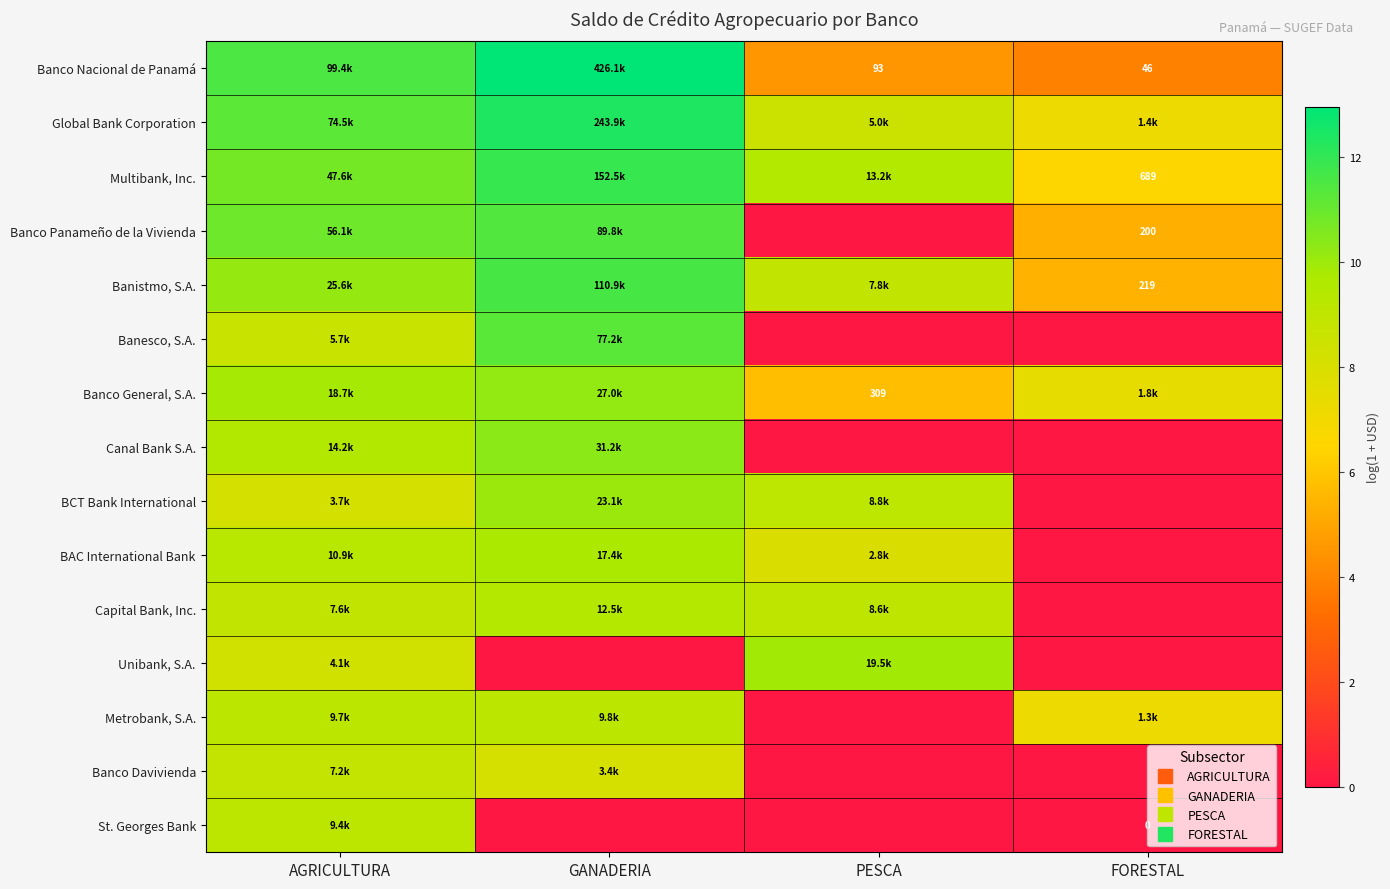

What is the greatest value displayed?

13.0